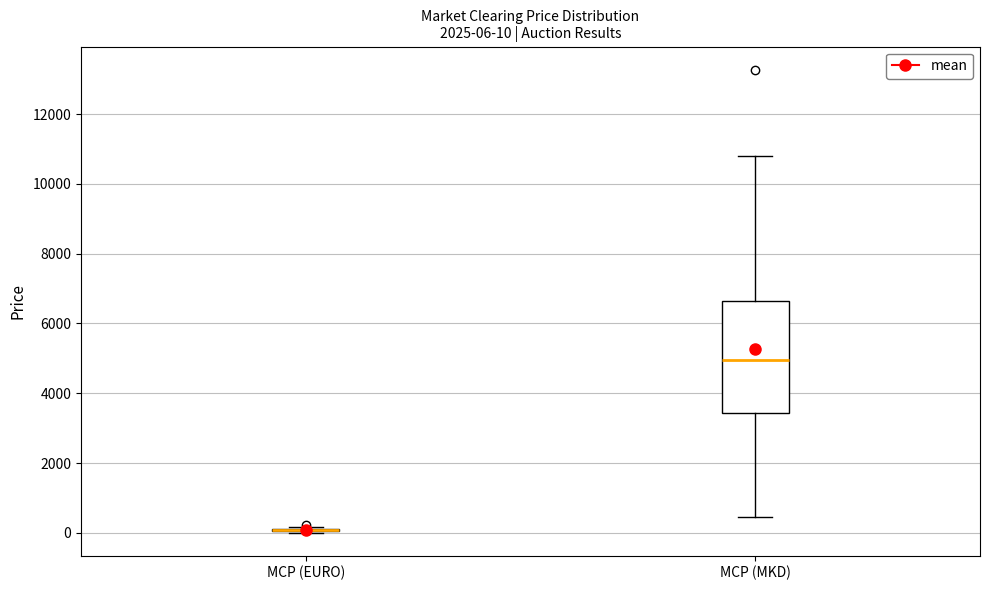

Which box is the tallest, from its lower edge to its upper edge?

MCP (MKD)